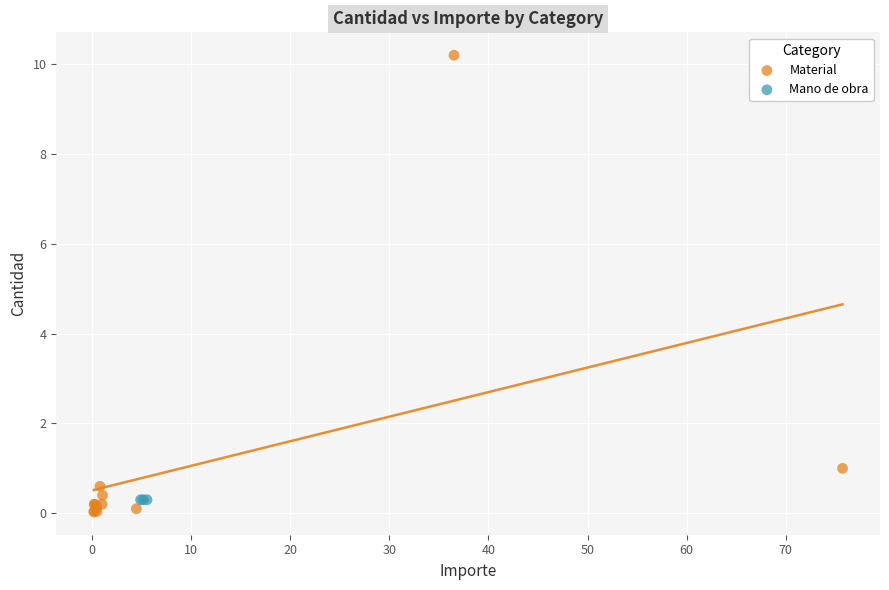

Which series contains the highest Y value?

Material